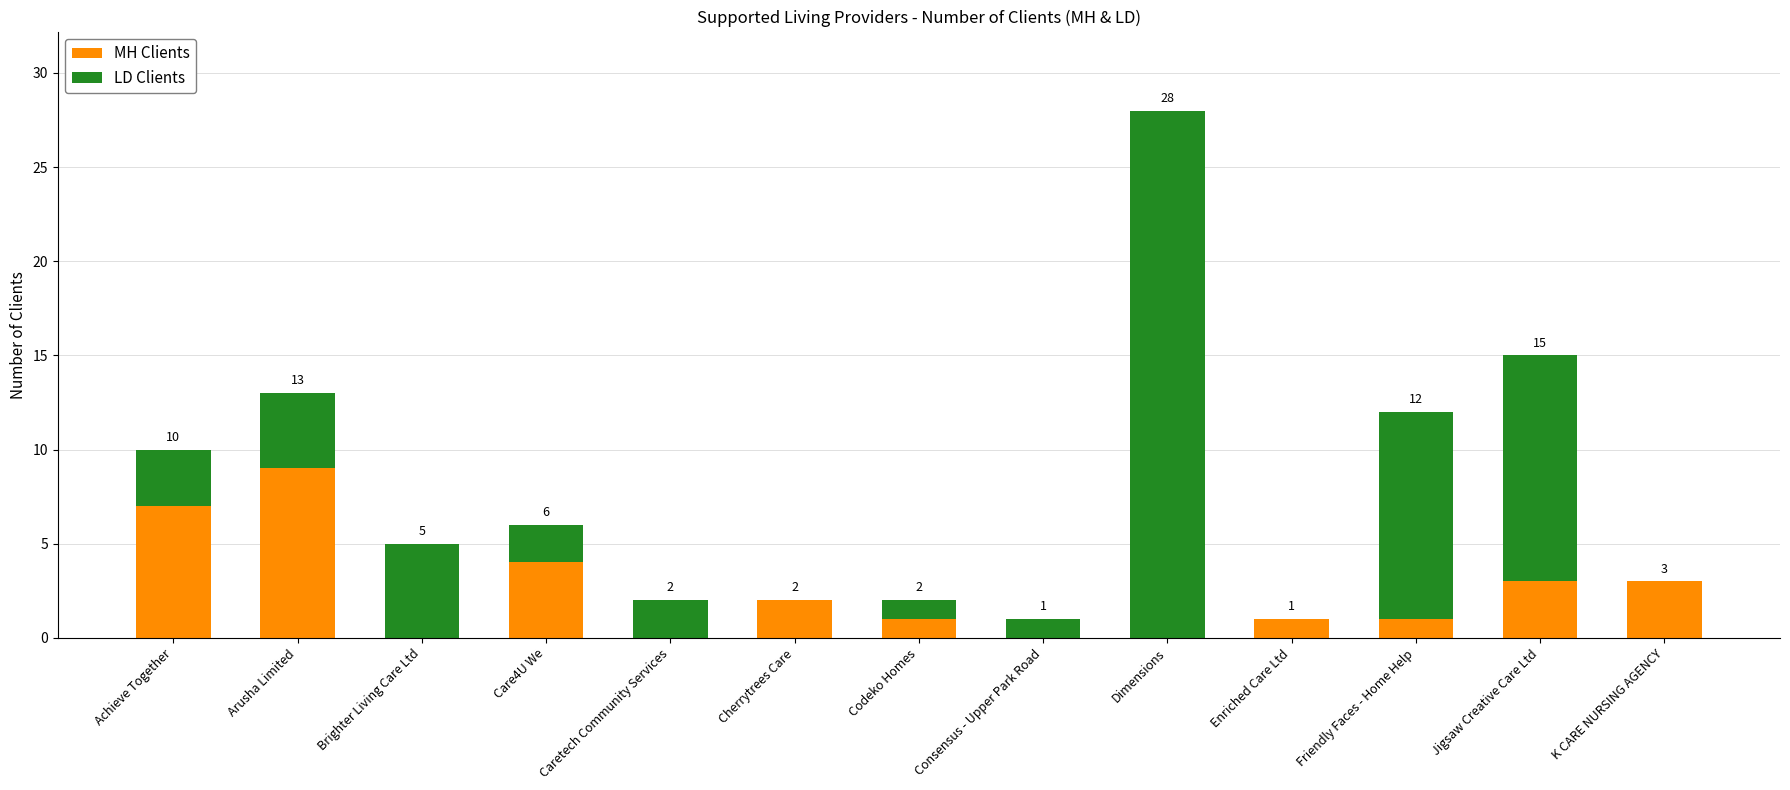

At which category is the sum across all series the highest?

Dimensions